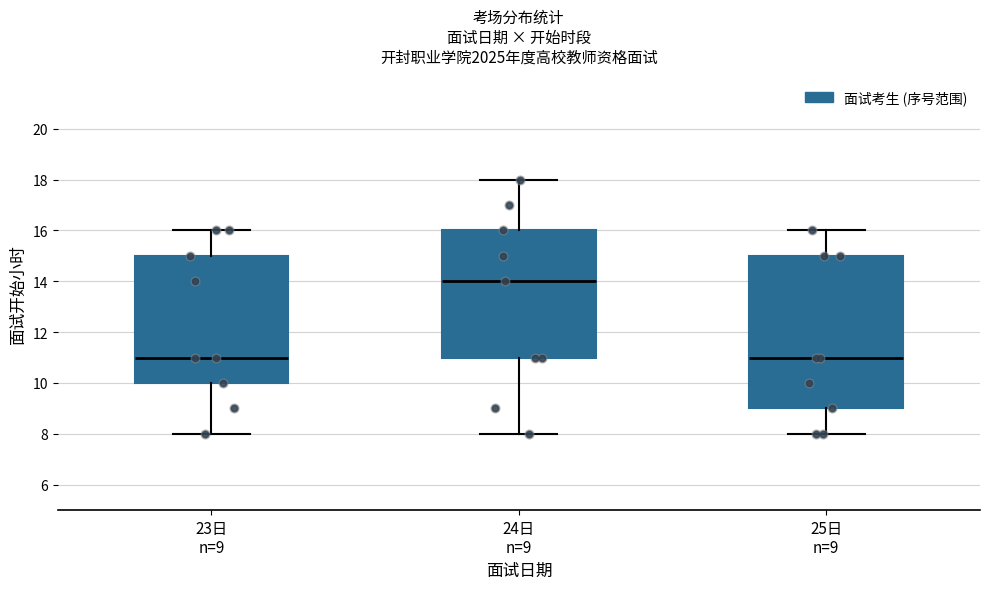

Where is the upper edge of the box for 25日 n=9 on the y-axis? The values are not printed on the chart, so give them approximately, as read against the axis.

15